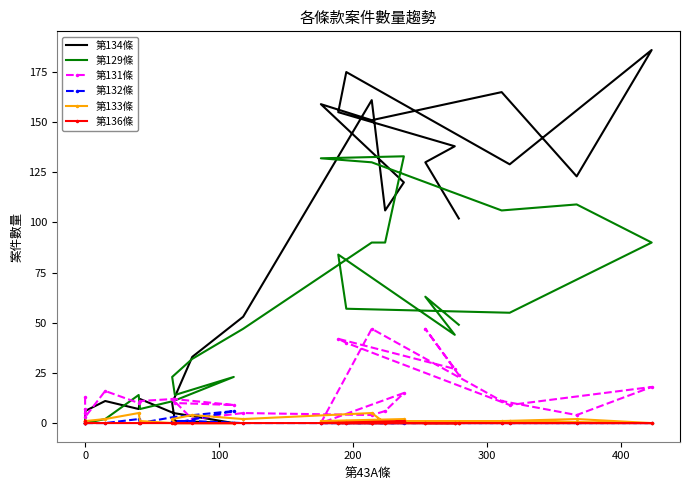

Which series ends up on top after the final intersection of 第133條 and 第131條?

第131條